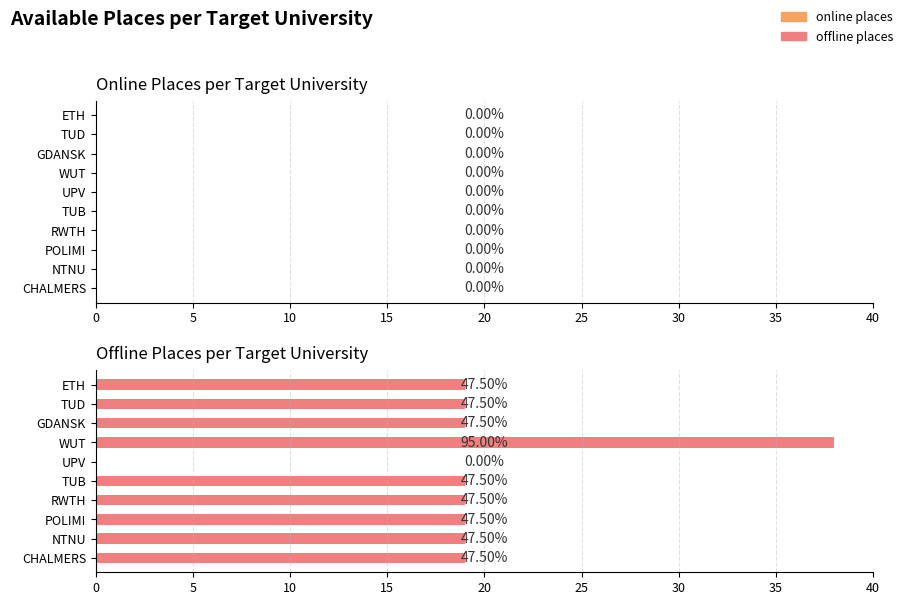

Are the bars horizontal?

Yes